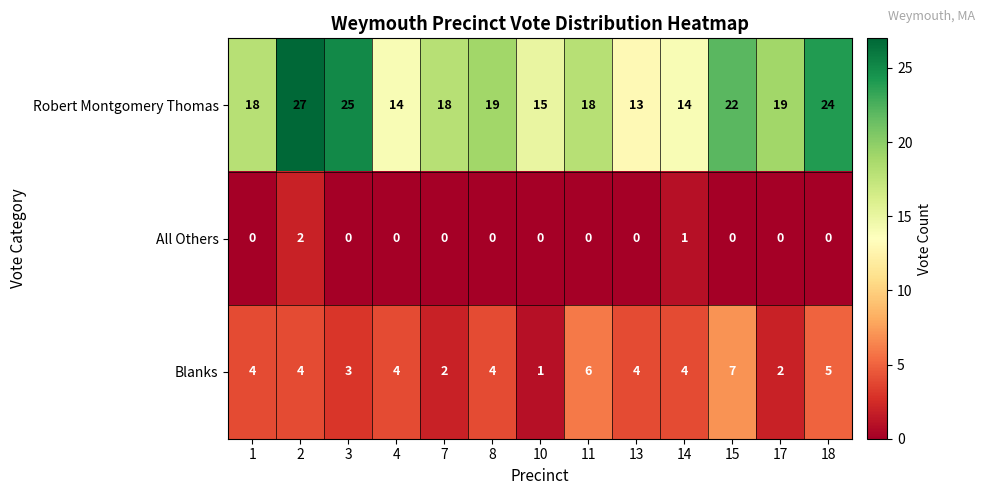

What is the difference between the second highest and second lowest values in the Robert Montgomery Thomas series?

11